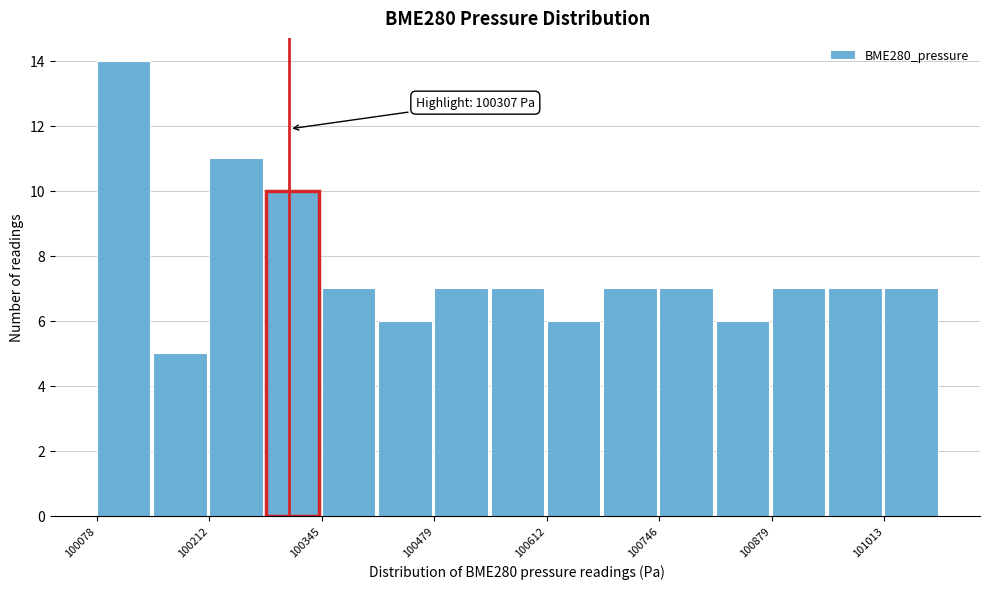

Around what value on the x-axis is the tallest bar? Give the approximate position of its centre, as read against the axis.

100120